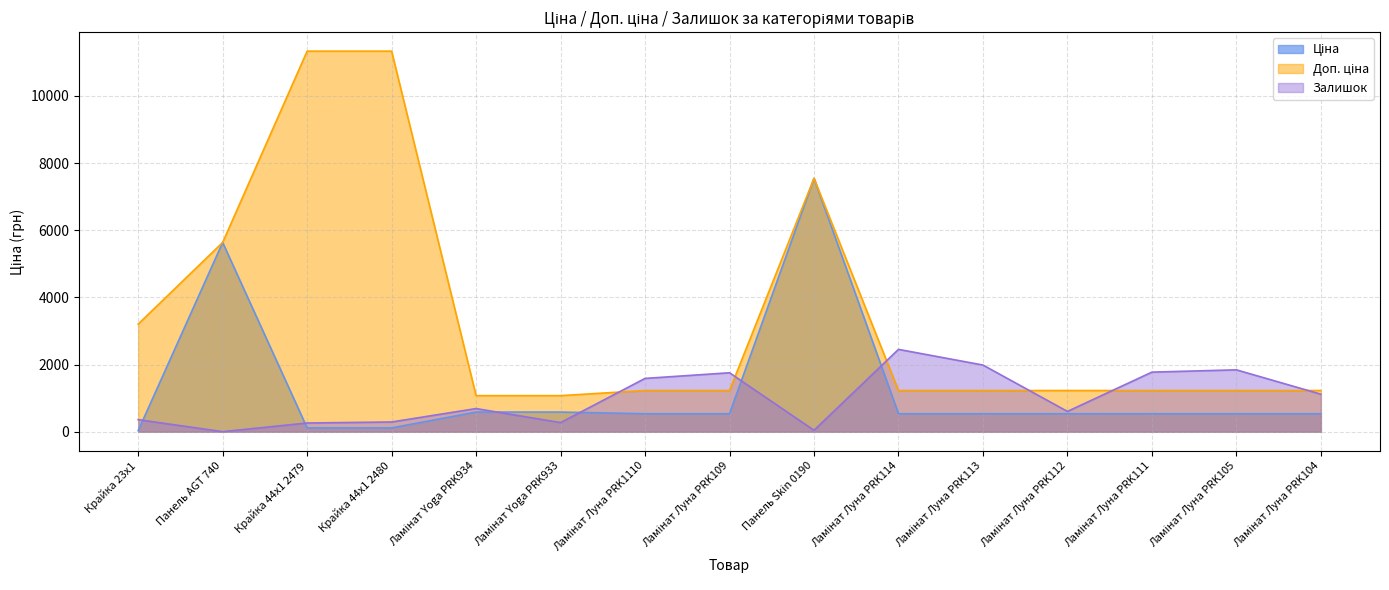

What is the difference between the second highest and minimum values in the Ціна series?

5603.9